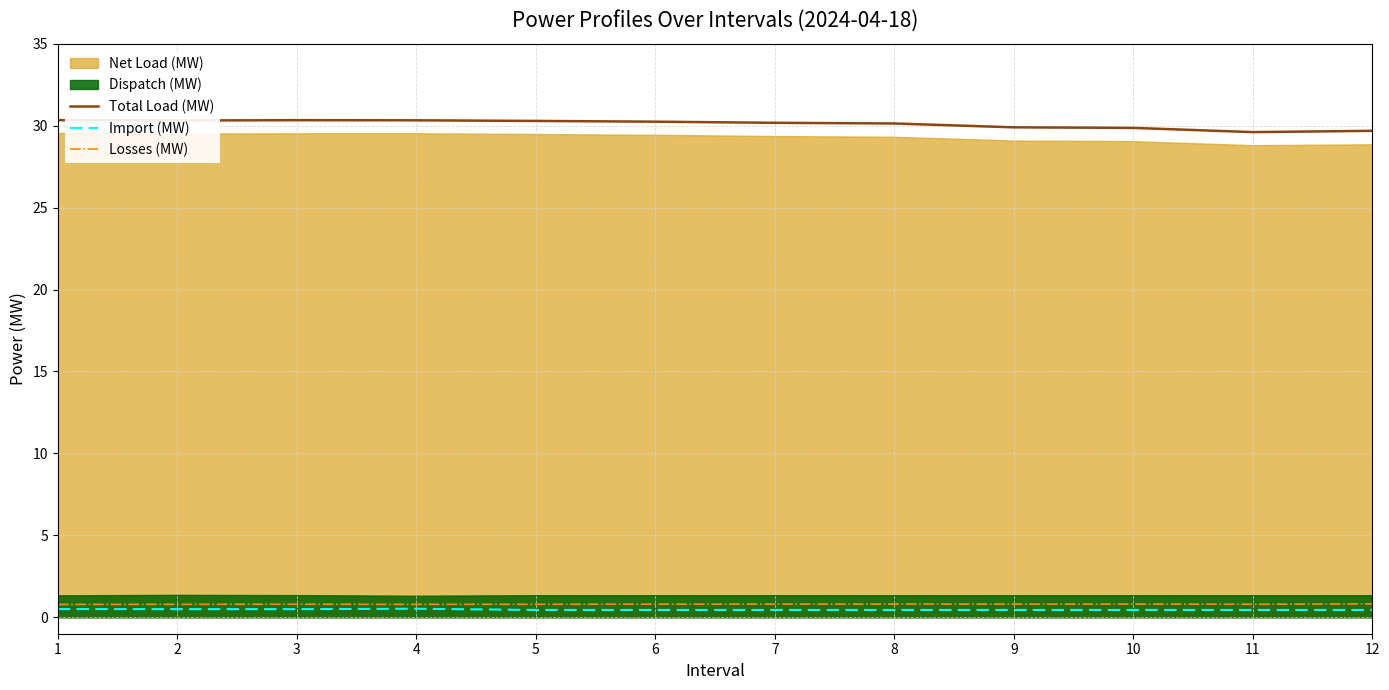

What is the highest value of the Total Load (MW) series?

30.3